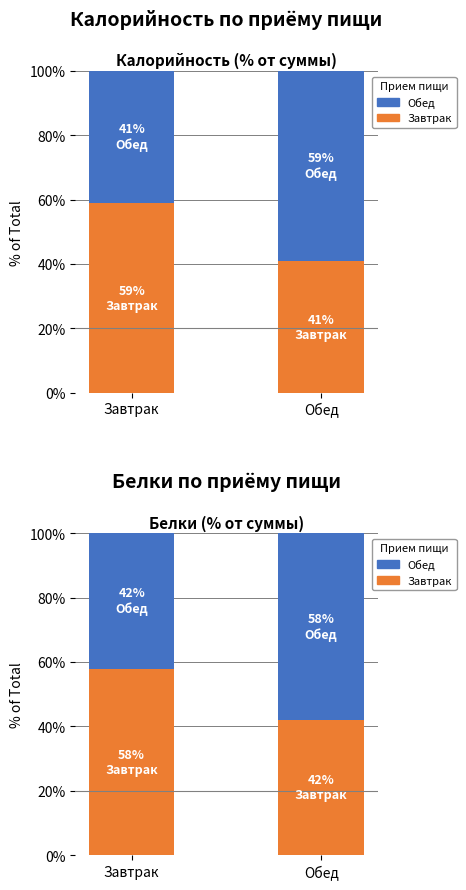

What are all the series names shown in the legend?

Завтрак, Обед